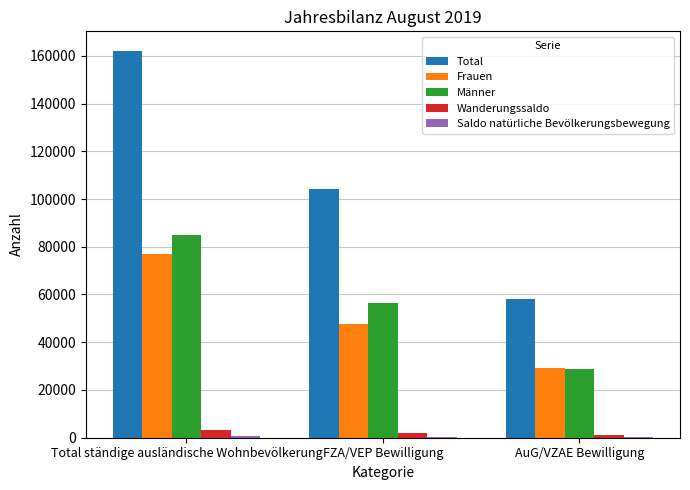

What is the highest value of the Frauen series?

77034